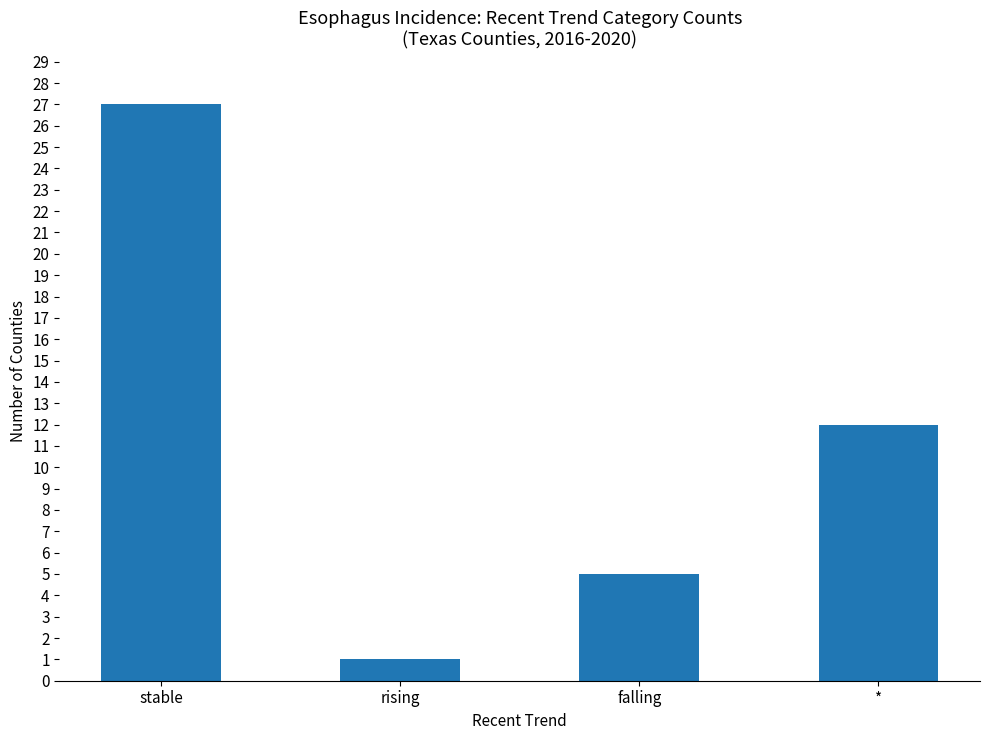

How many data points are less than 12?

2